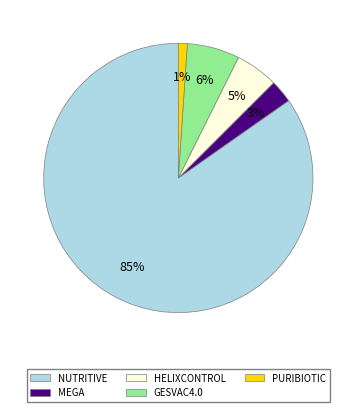

Which slice represents more than half of the pie?

NUTRITIVE